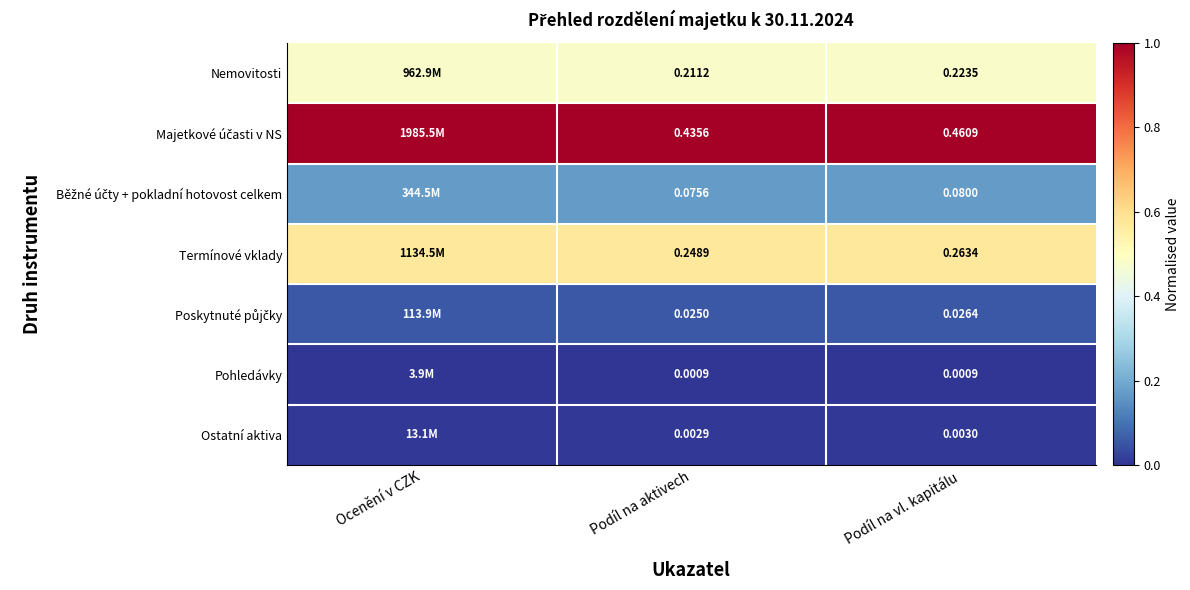

At how many categories does at least one series exceed 0?

3